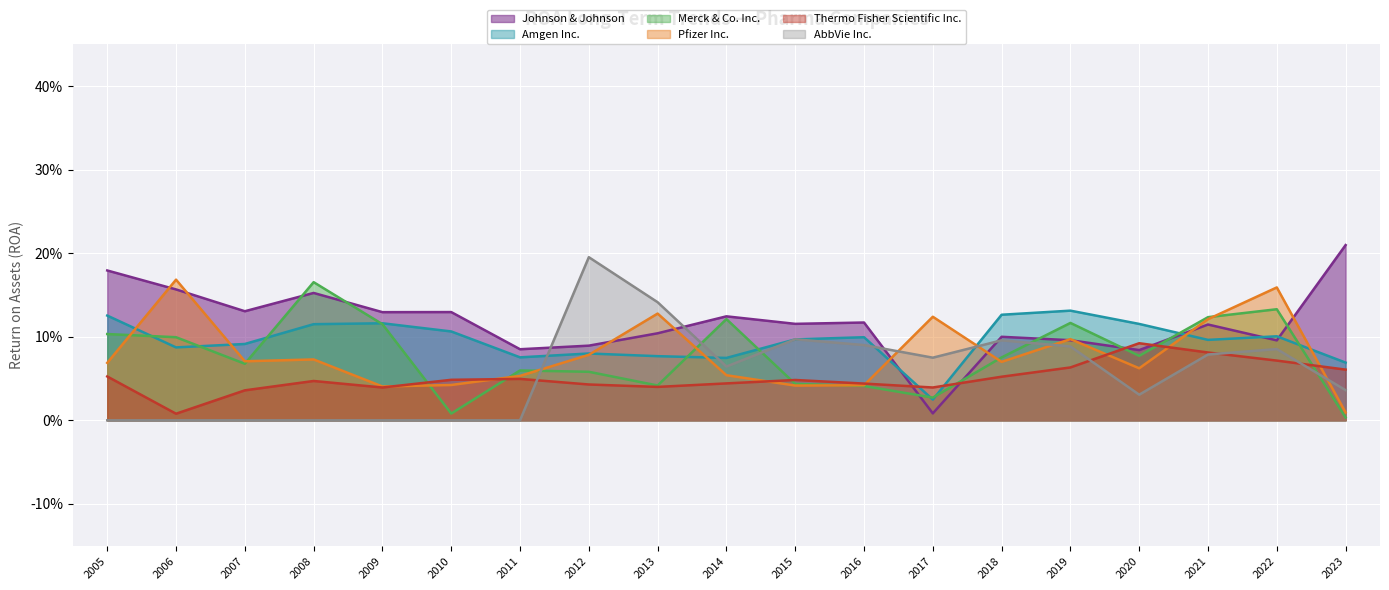

Does the chart display data point markers on the line(s)?

No